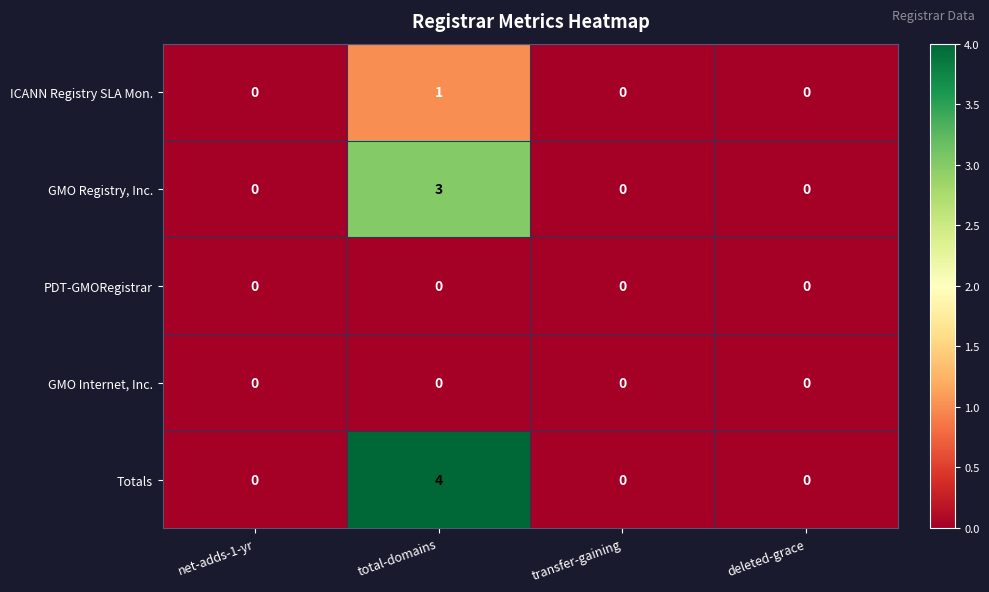

Which label corresponds to the largest value in the chart?

total-domains